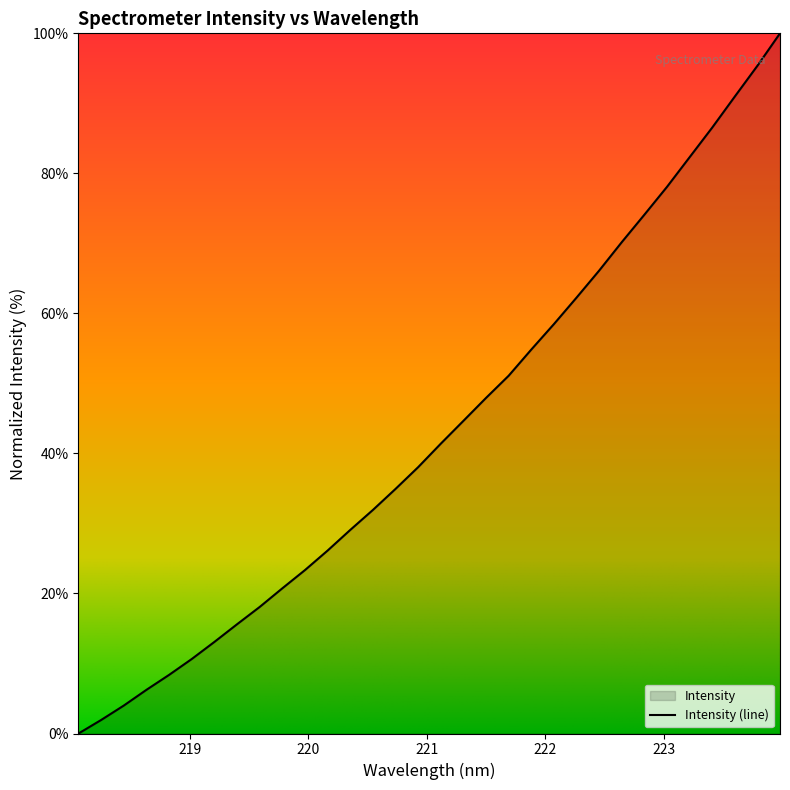

Approximately how many times larger is the value at 219.9712 compared to 220.1623?

0.9